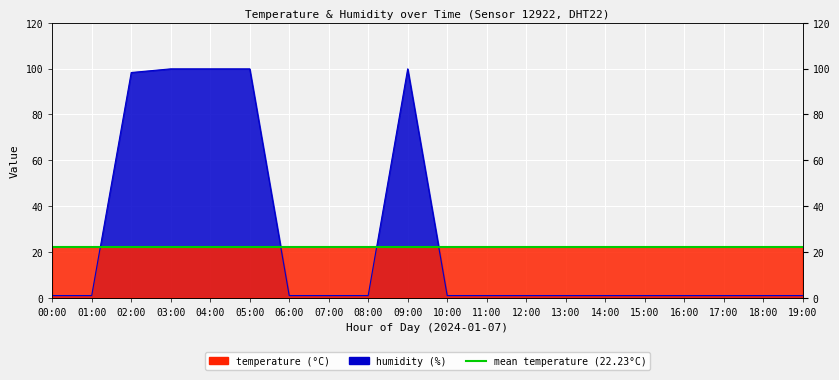

Which category has the lowest value in the temperature series?

01:00